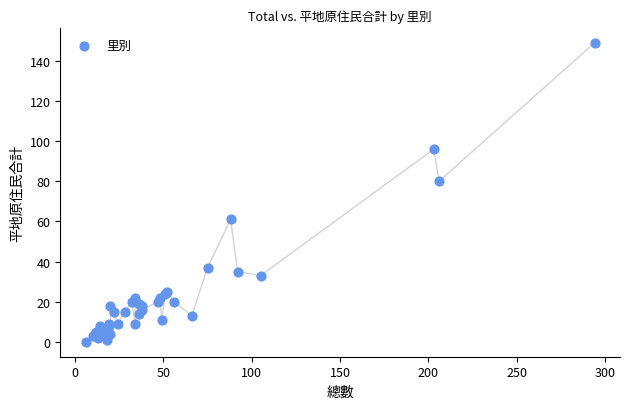

What Y value in the scatter plot is closest to 74?

80